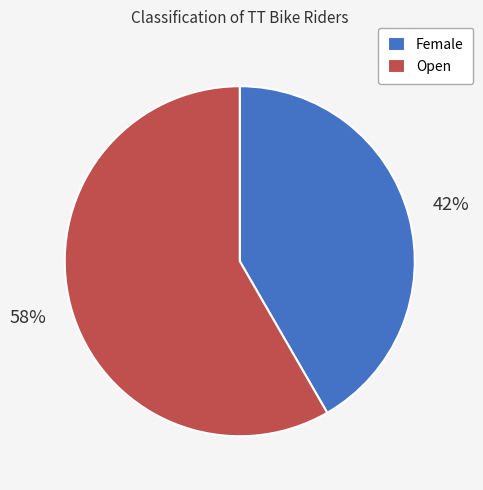

To the nearest percent, what portion does Female represent?

42%